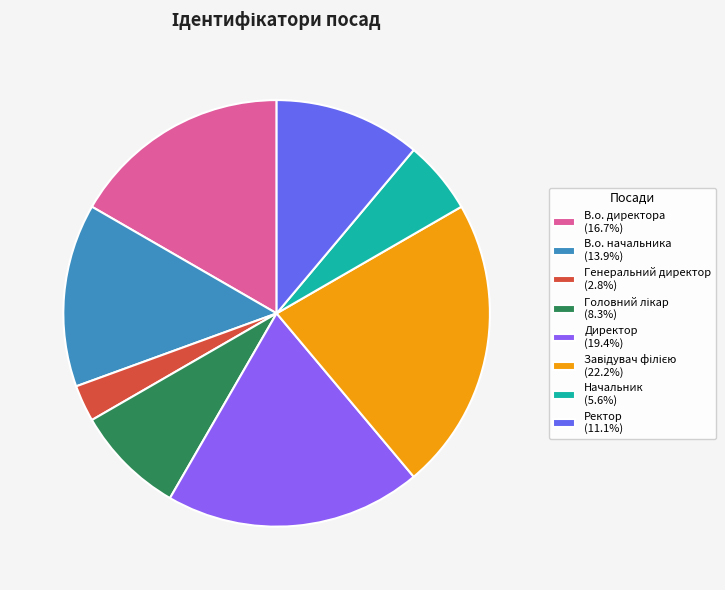

Which slice is the smallest?

Генеральний директор